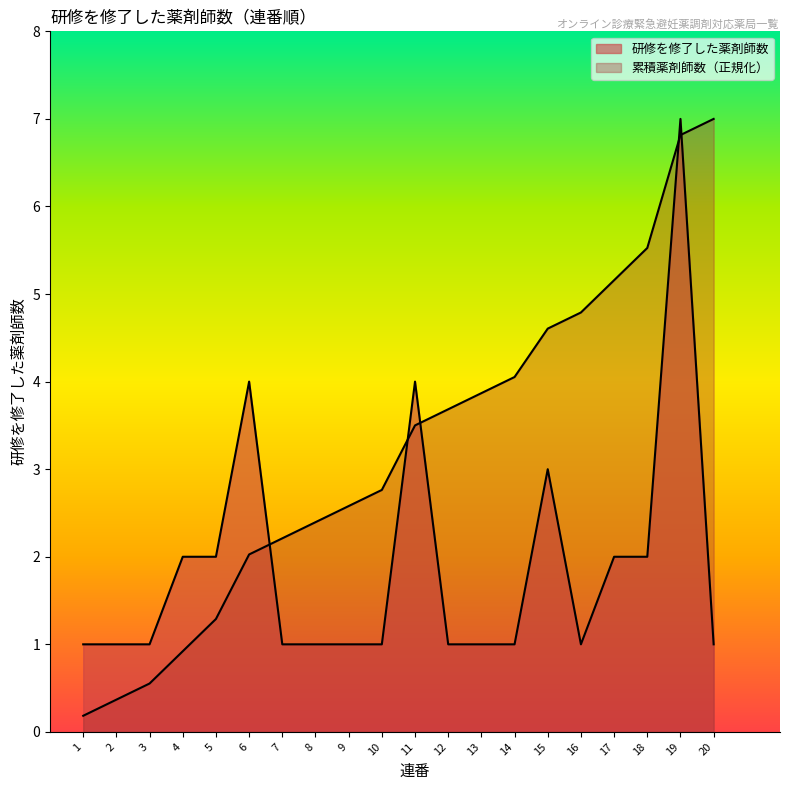

What is the spread (max minus min) of values at 1?

0.8